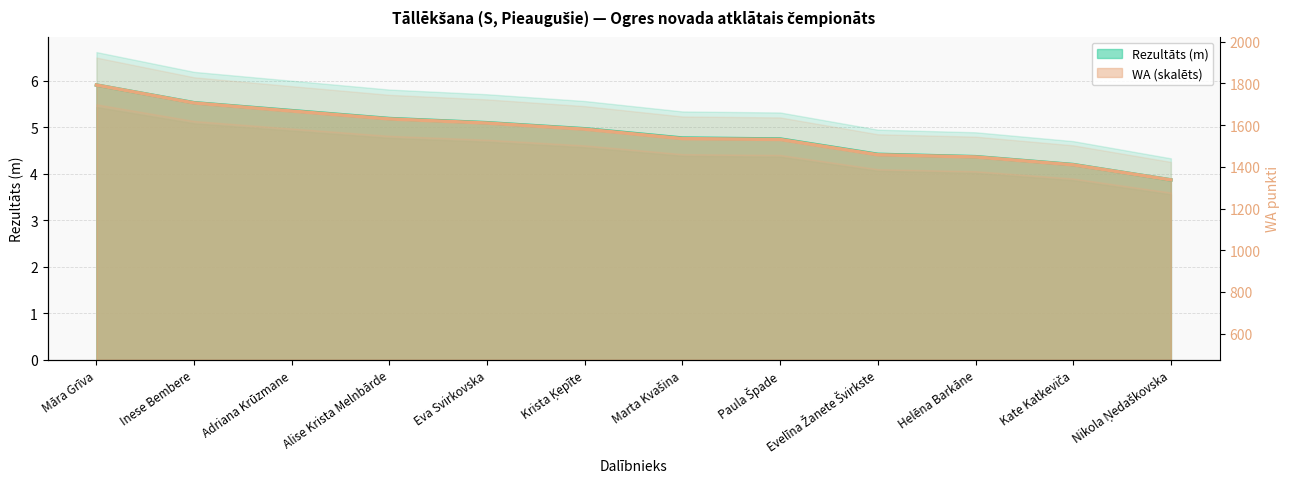

True or false: Rezultāts and WA intersect in this chart.

False